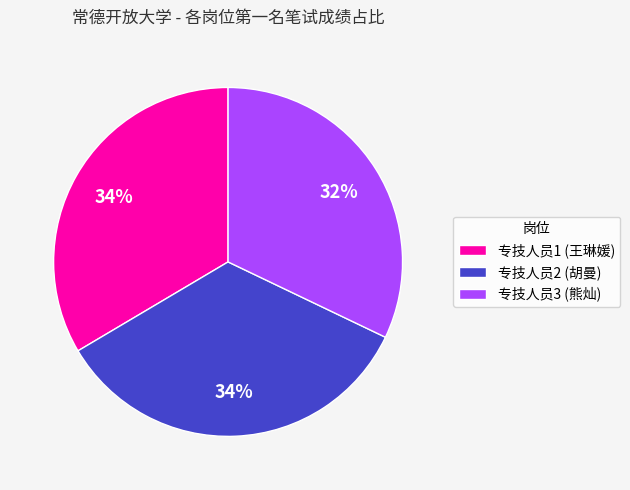

How many slices are in this pie chart?

3